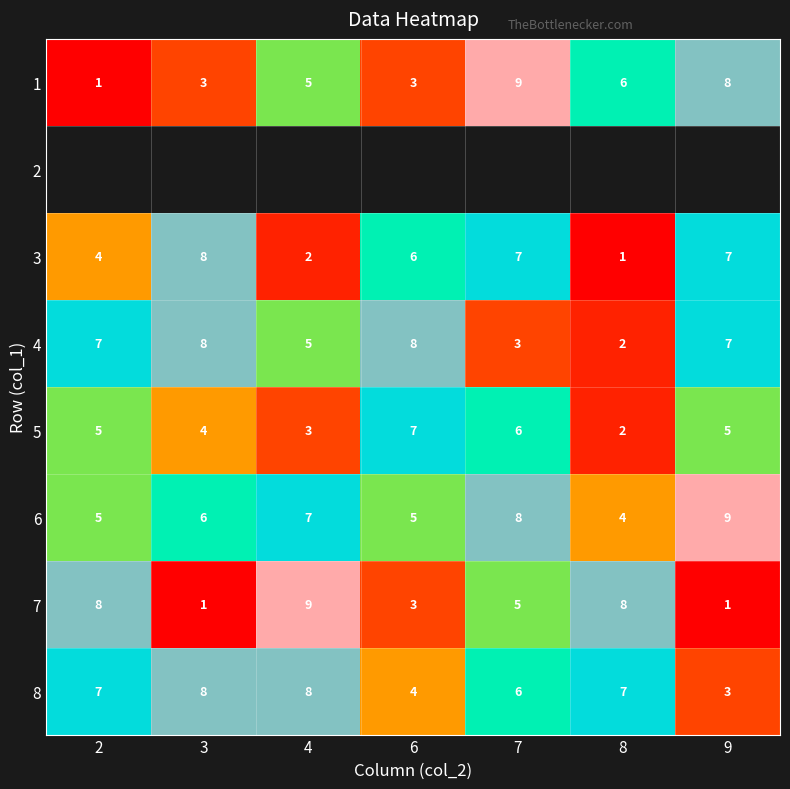

At which label is 6 closest to 6?

3